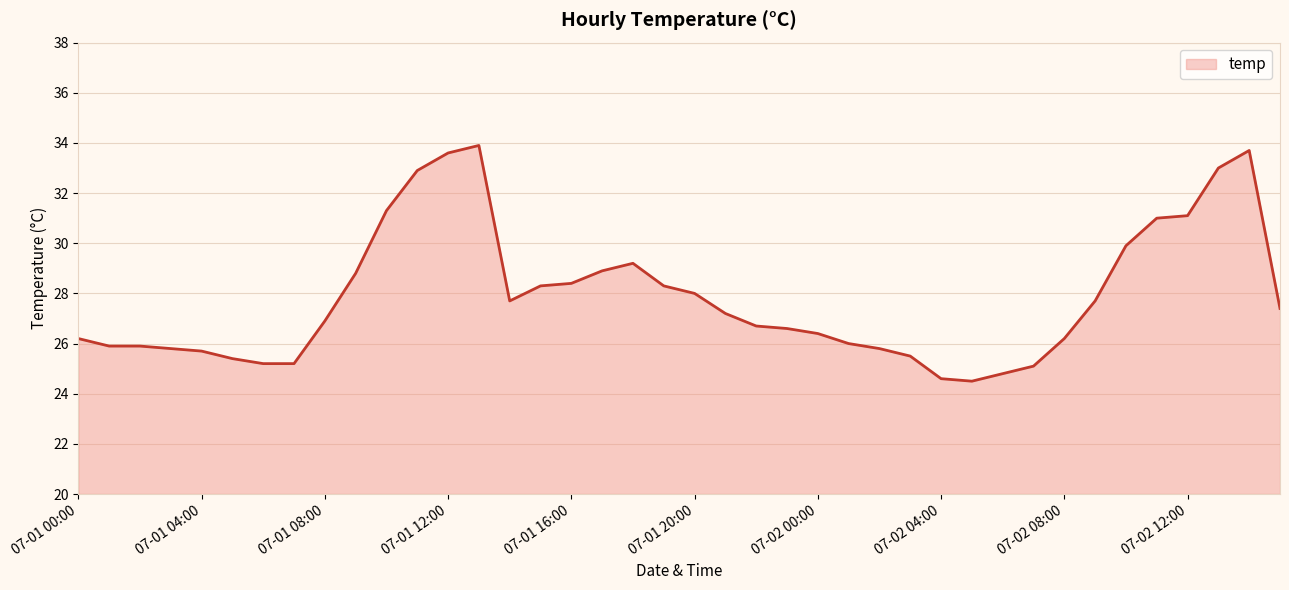

What is the smallest value displayed?

24.5